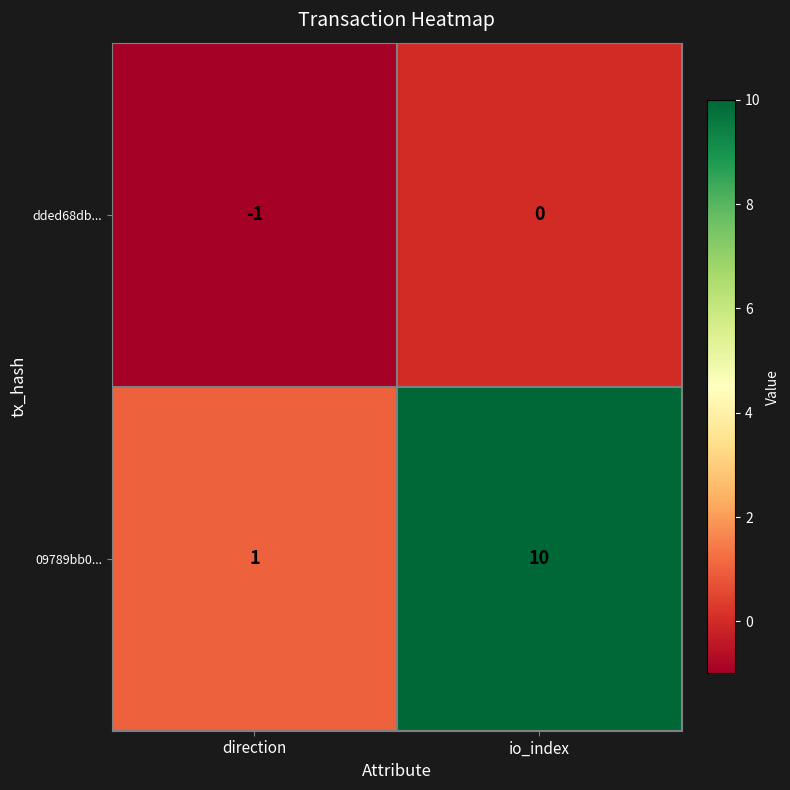

Rank the categories by 09789bb0... value from highest to lowest.

io_index, direction